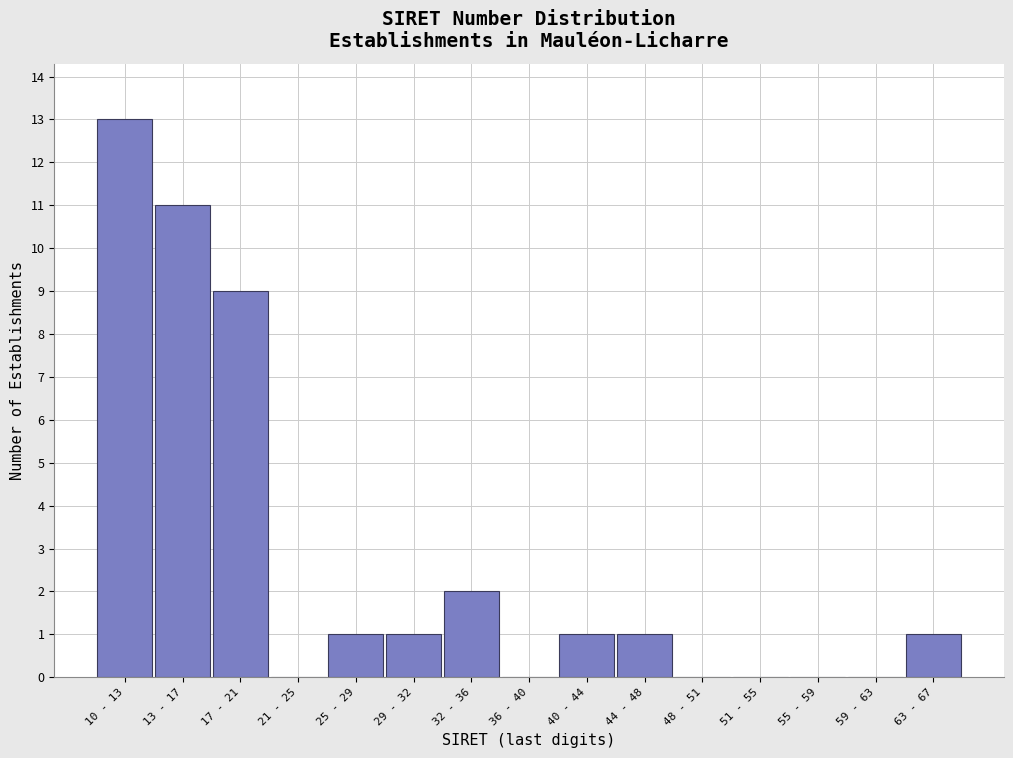

Reading left to right, what are all the values shown in this chart?

10 - 13=13	13 - 17=11	17 - 21=9	21 - 25=0	25 - 29=1	29 - 32=1	32 - 36=2	36 - 40=0	40 - 44=1	44 - 48=1	48 - 51=0	51 - 55=0	55 - 59=0	59 - 63=0	63 - 67=1